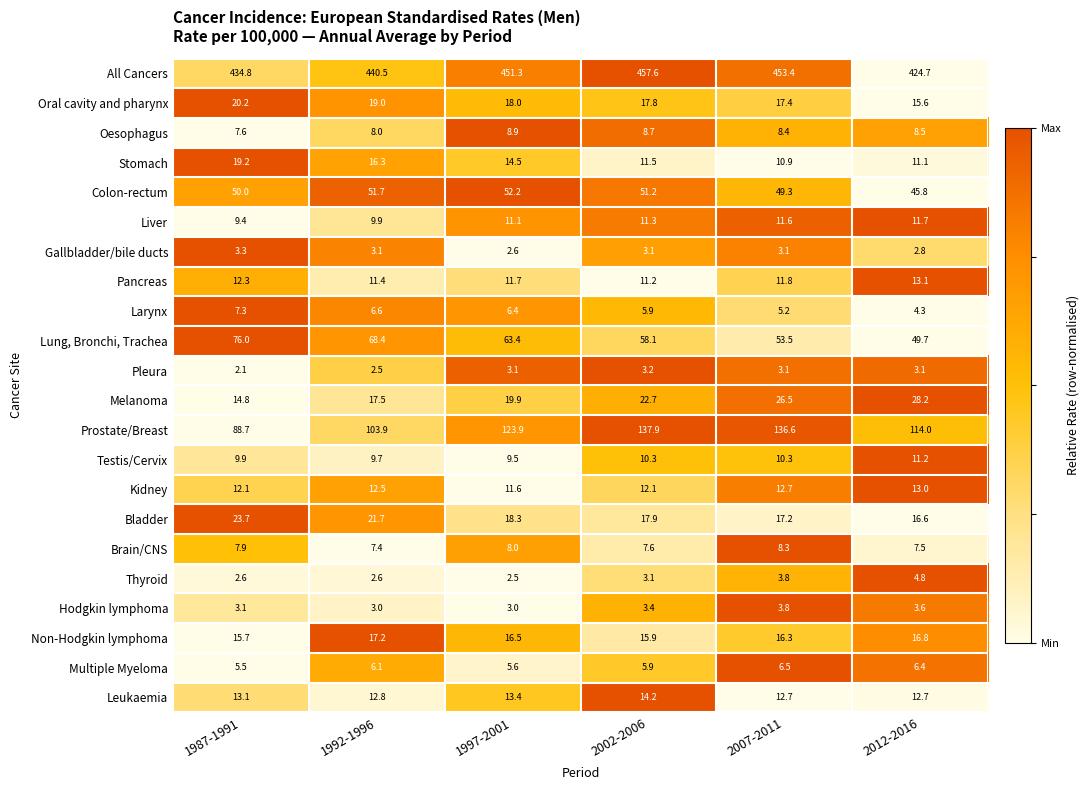

What is the sum of all Gallbladder/bile ducts values?

18.0